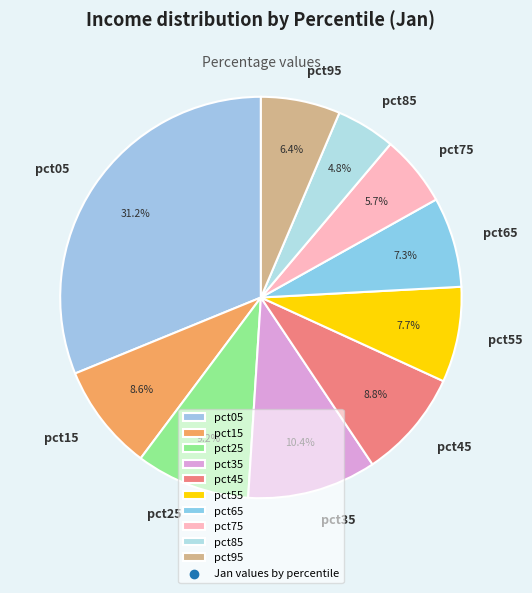

What percentage do pct75 and pct85 together represent?

10.5%